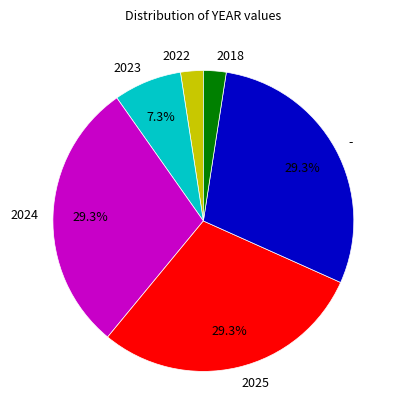

Does any single category account for the majority?

No